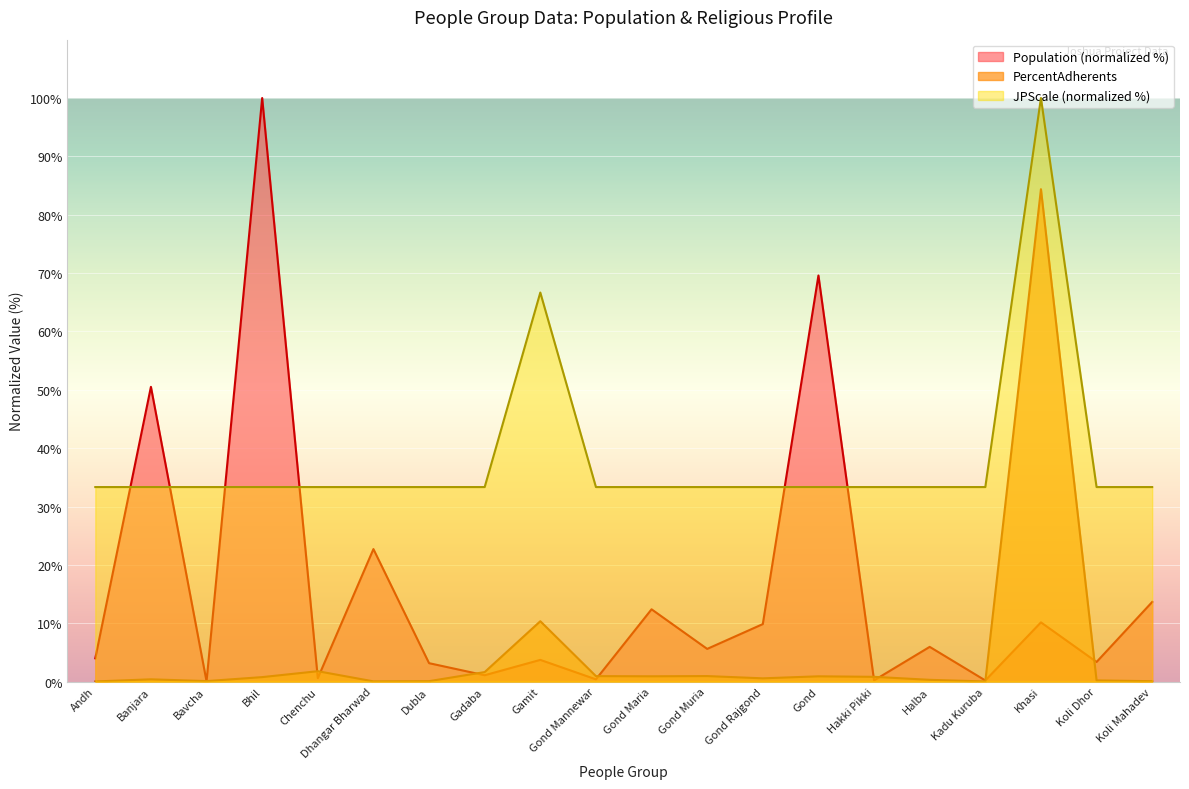

What is the sum of all JPScale values?

766.7